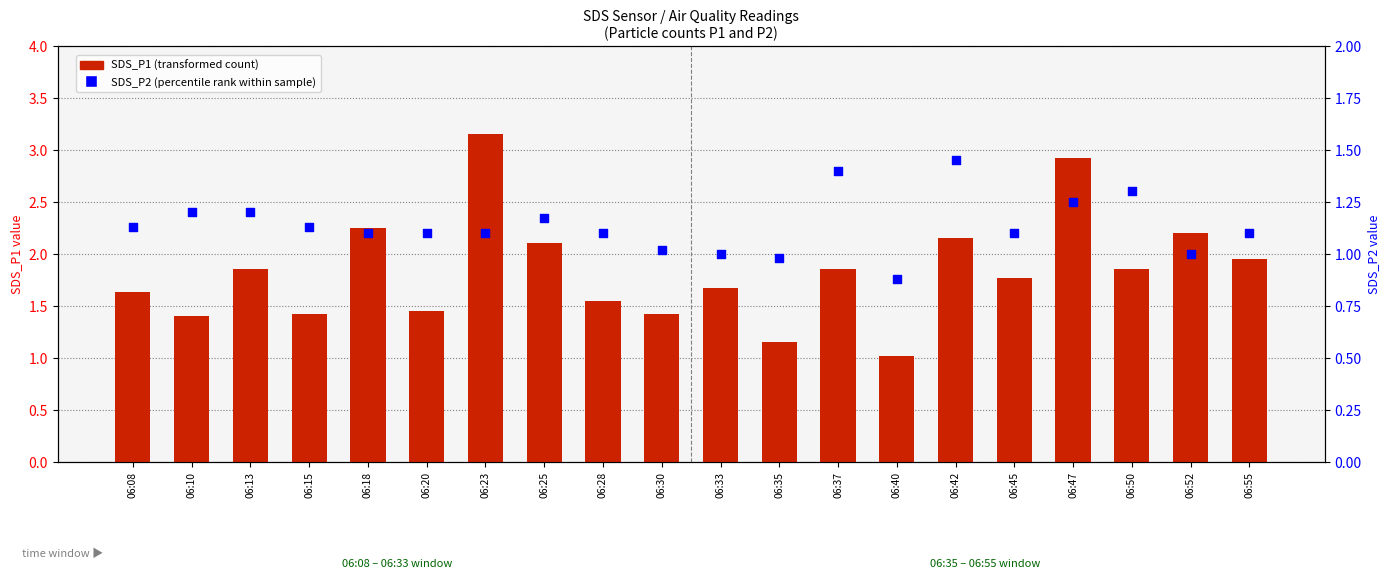

Which series has the widest spread of Y values?

SDS_P1 (transformed count)